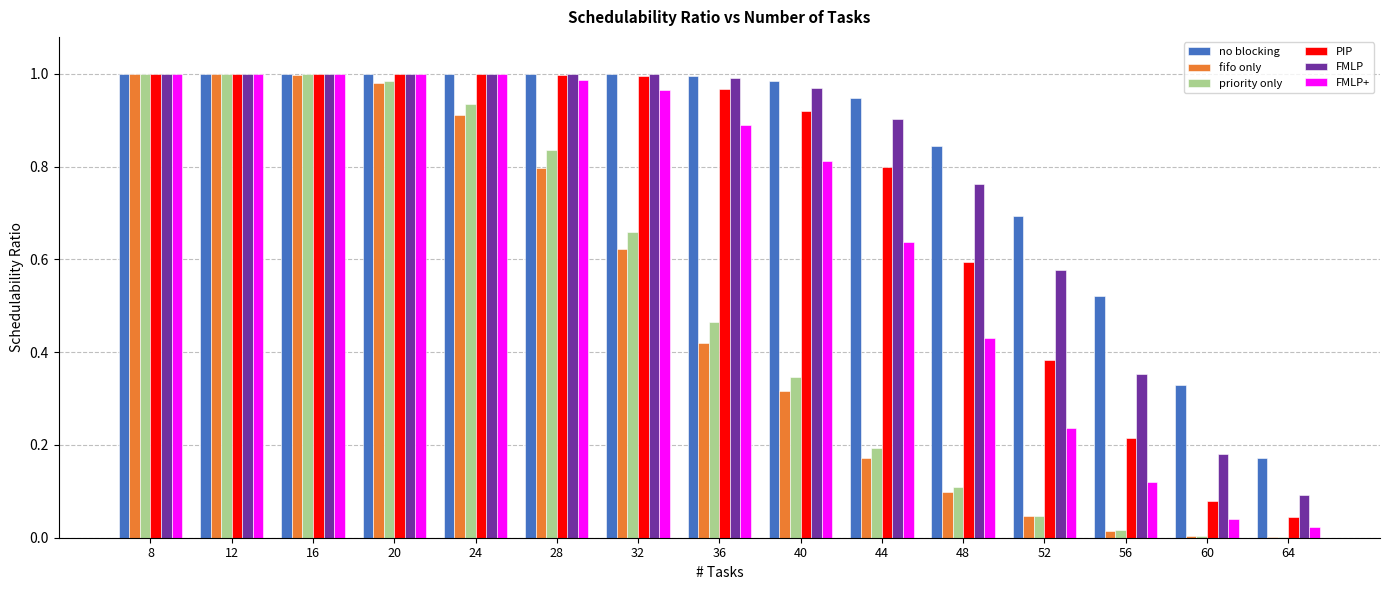

What are all the series names shown in the legend?

no blocking, fifo only, priority only, PIP, FMLP, FMLP+